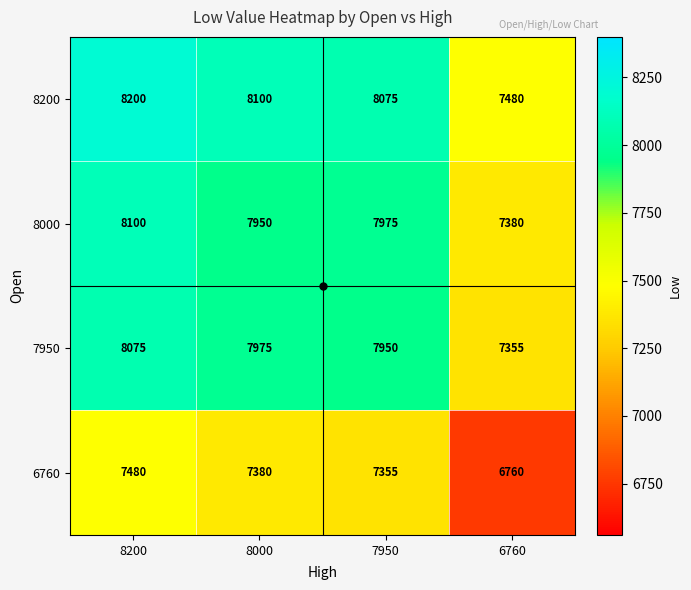

What is the average value of the 6760 series?

7244